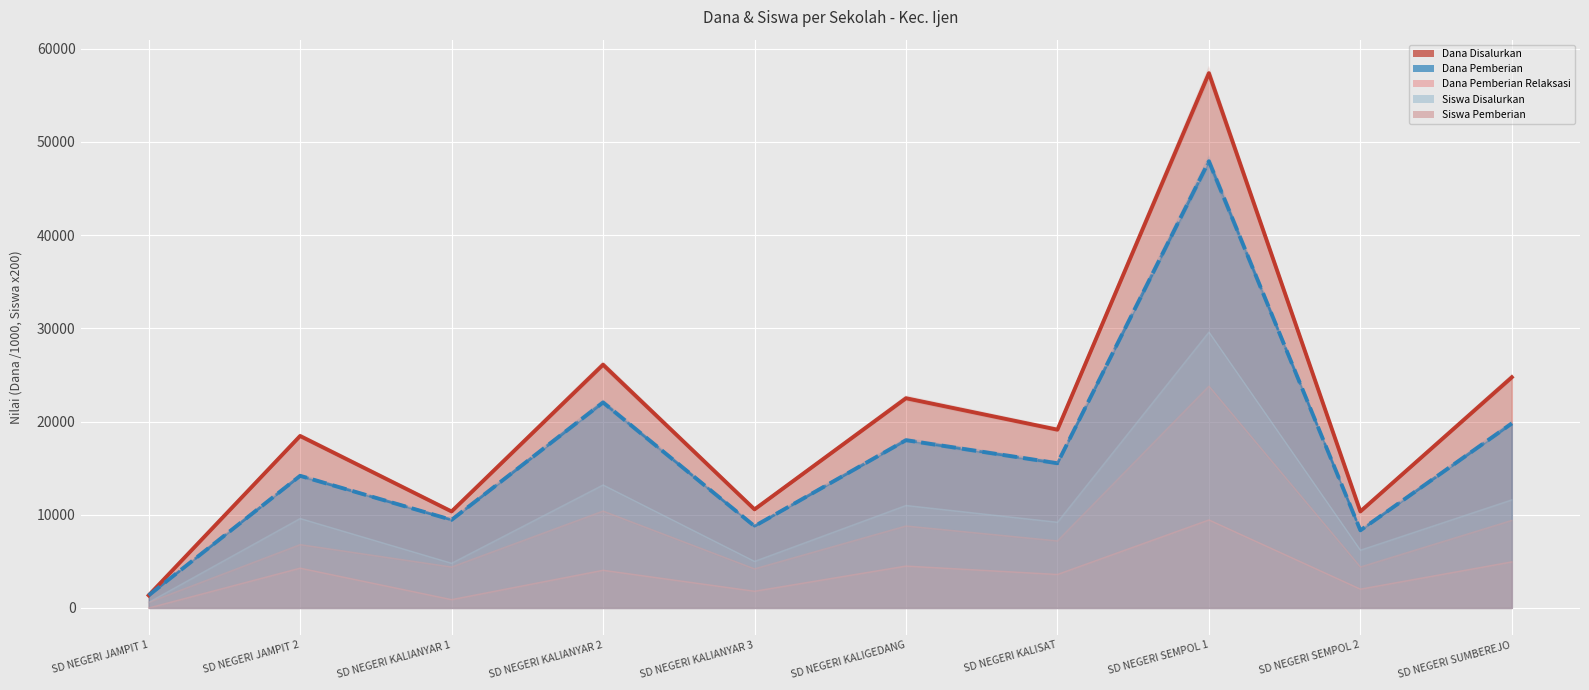

What is the minimum value for Dana Disalurkan?

1361.6